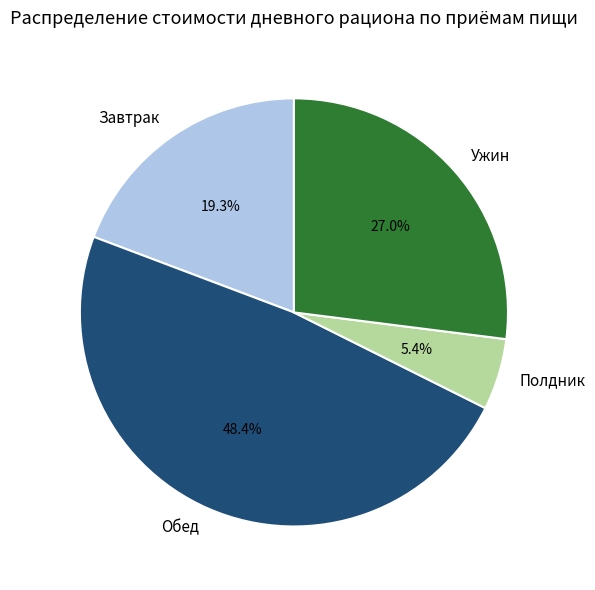

Is the sum of Ужин and Полдник greater than half?

No